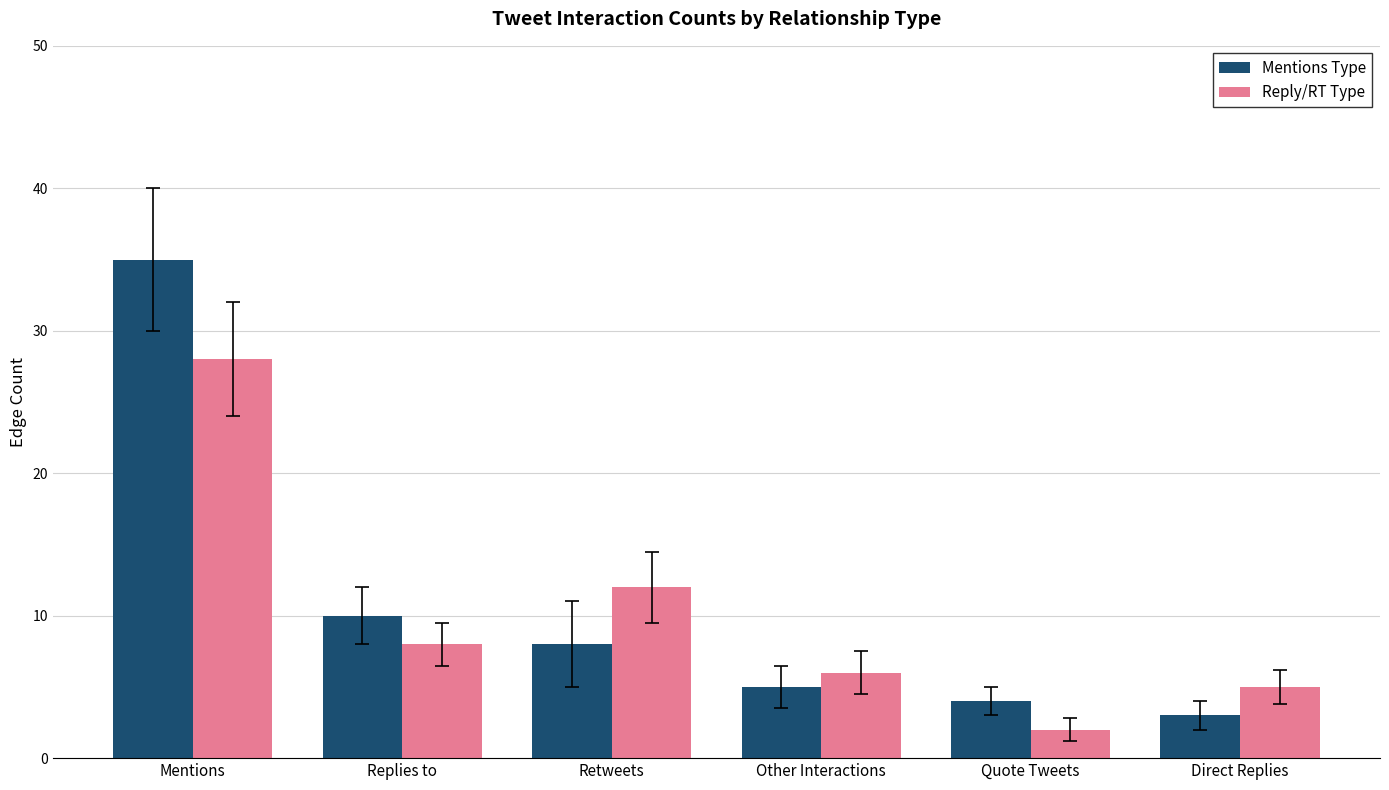

What is the difference between the maximum and second lowest values in the Reply/RT Type series?

23